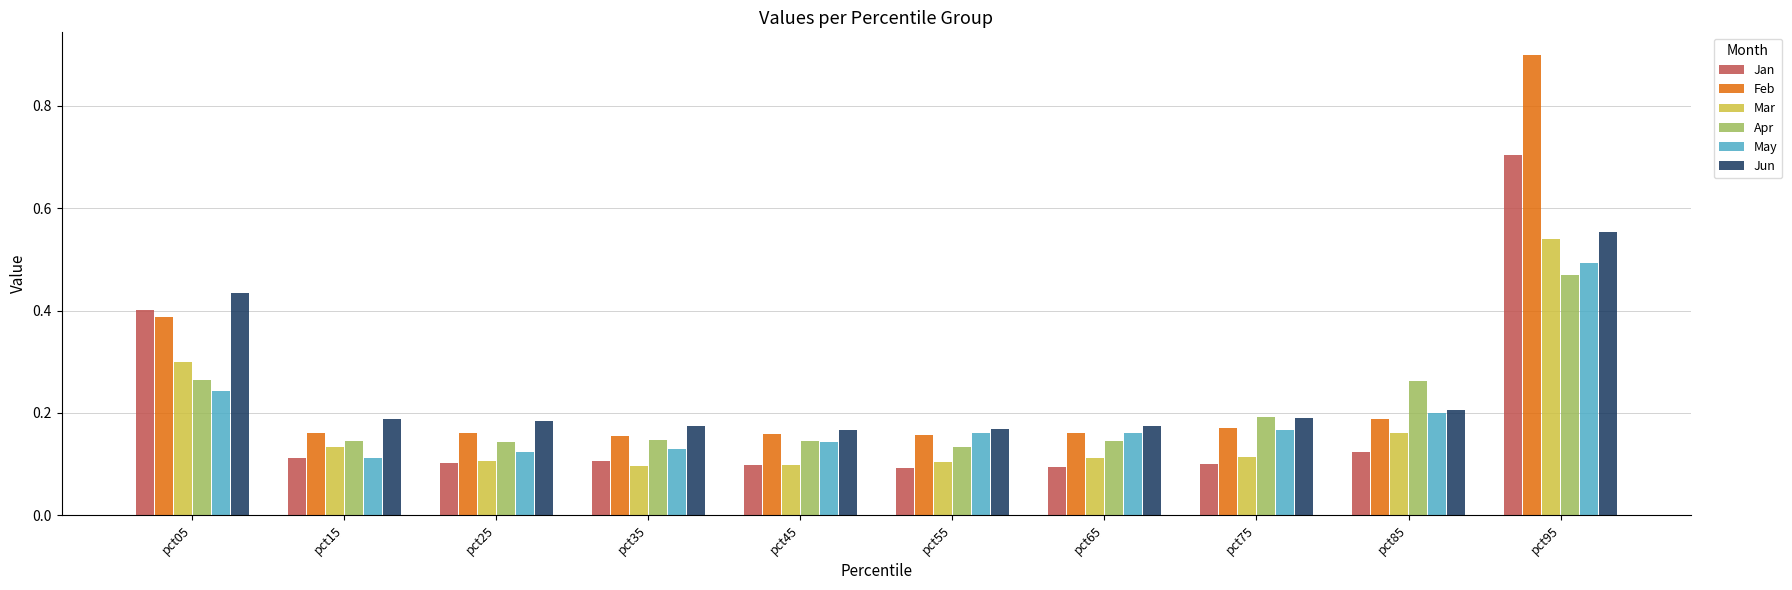

What are all the series names shown in the legend?

Jan, Feb, Mar, Apr, May, Jun